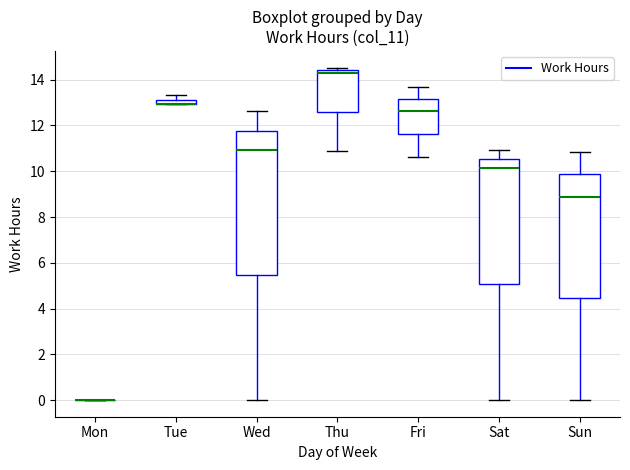

Which box is the tallest, from its lower edge to its upper edge?

Wed